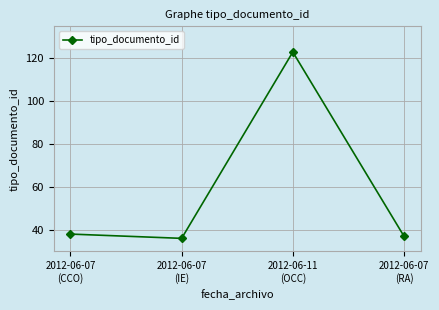

The value at 2012-06-07
(RA) is 37. True or false?

True